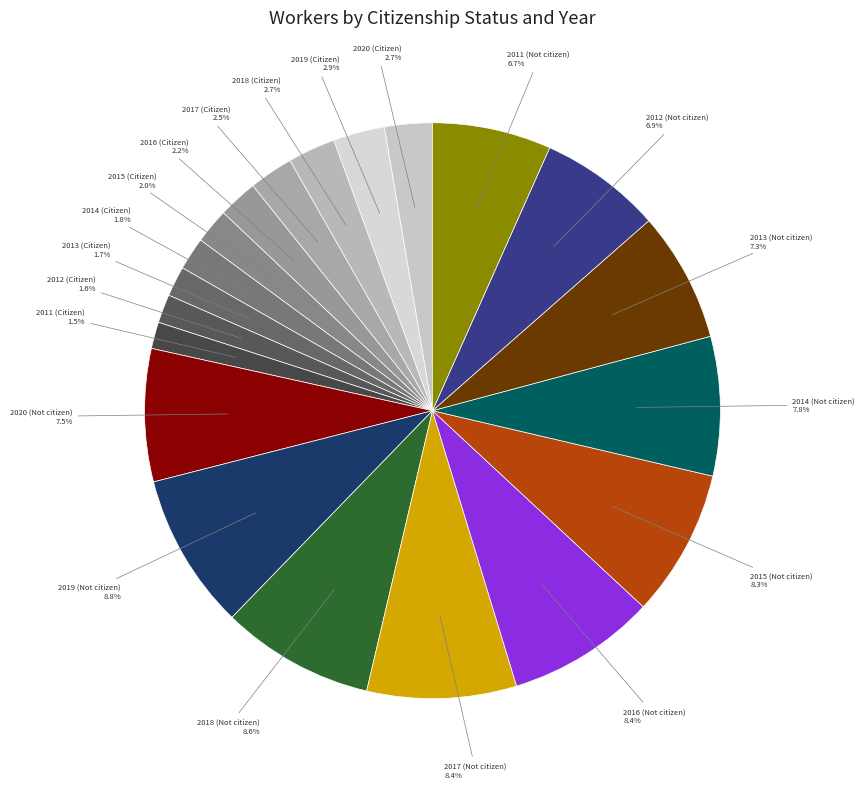

Count the number of slices in the pie.

20